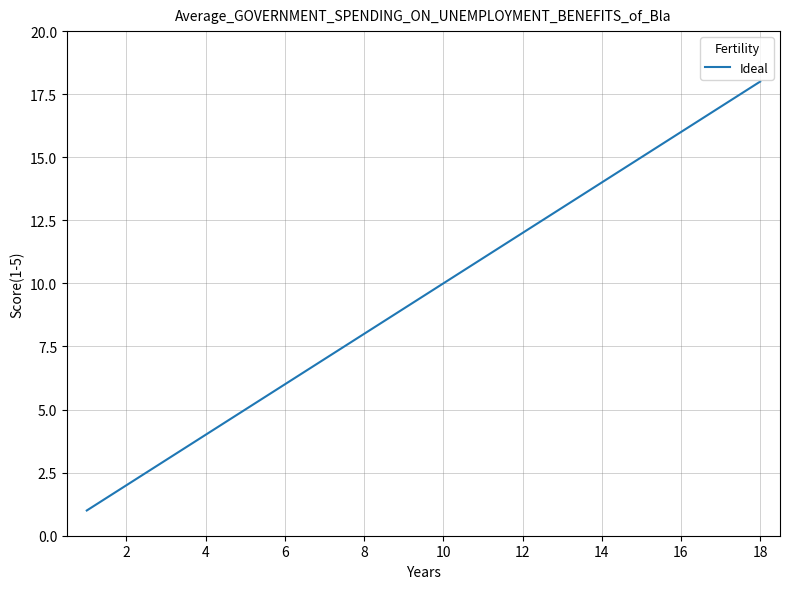

What is the greatest value displayed?

18